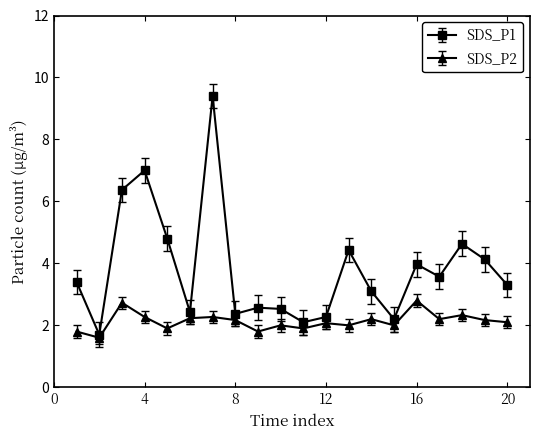

What is the maximum value for SDS_P2?

2.8